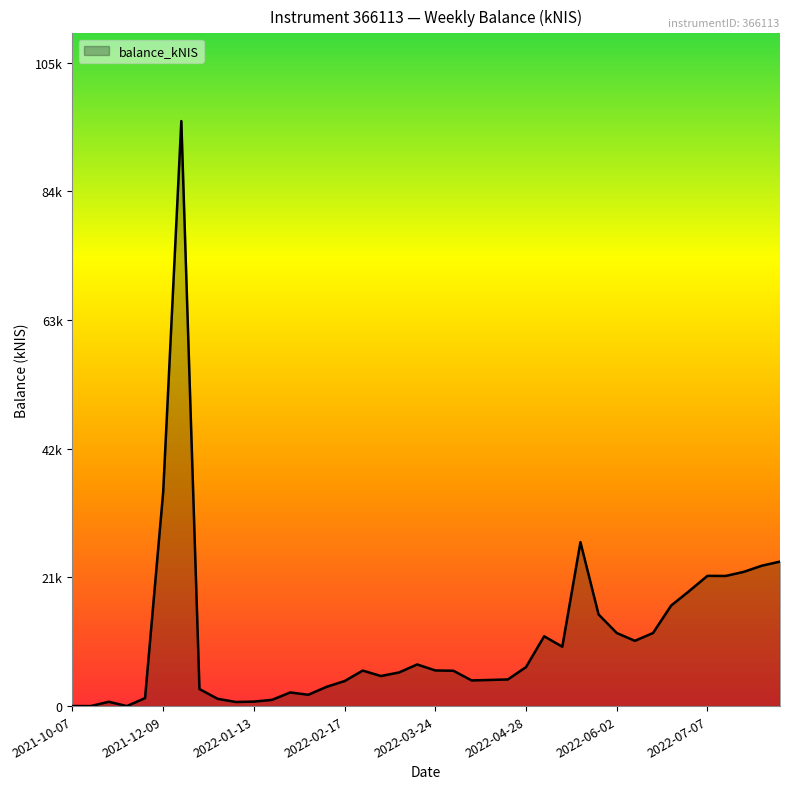

What is the label of the 6th point from the right?

2022-06-30